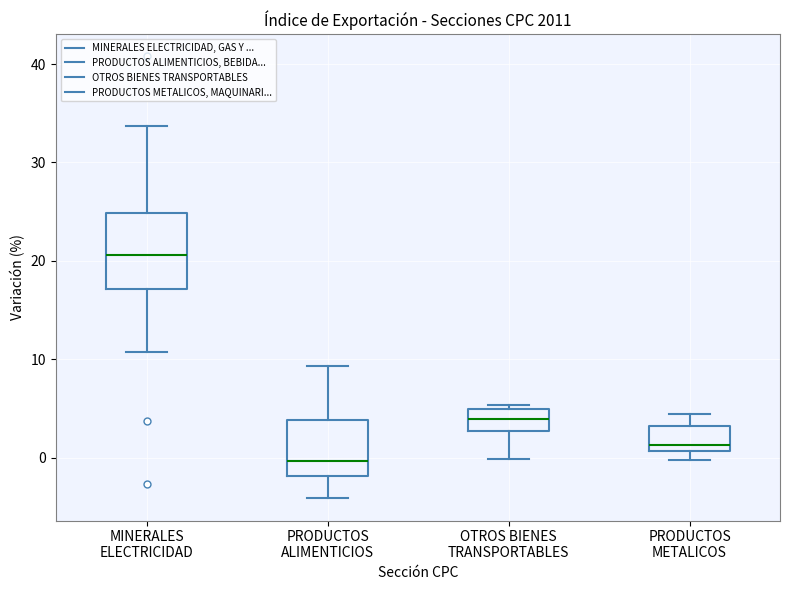

Which box is the tallest, from its lower edge to its upper edge?

MINERALES ELECTRICIDAD